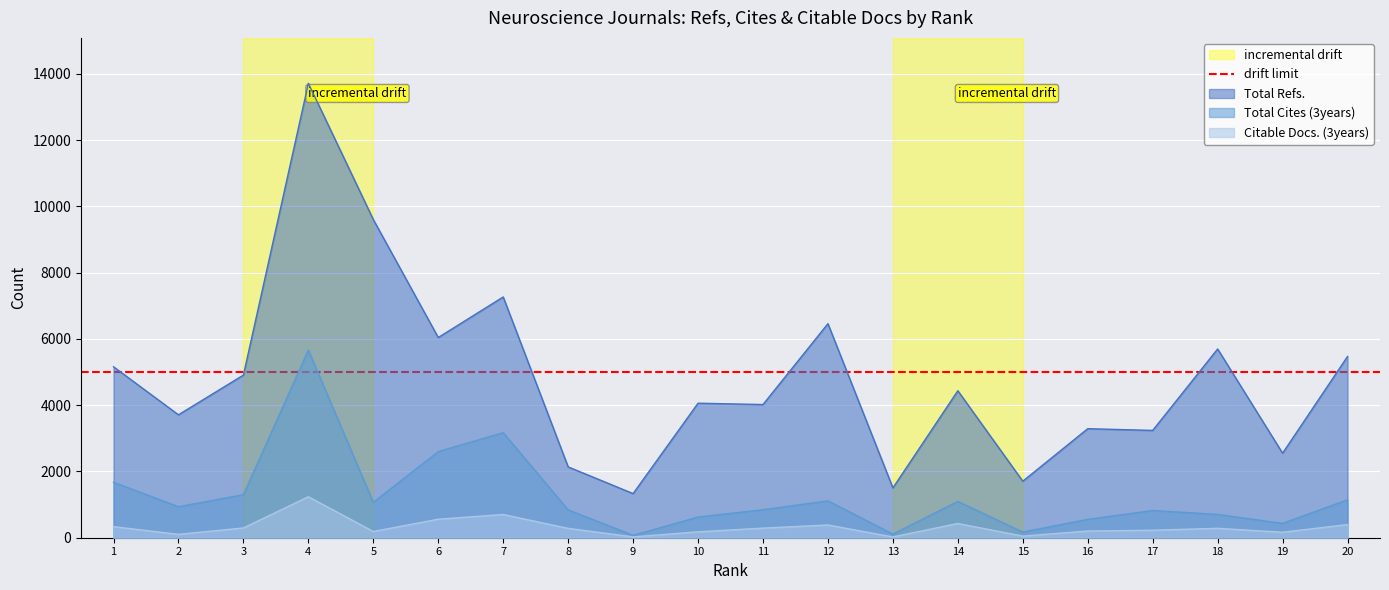

What is the sum of all Total Refs. values?

96314